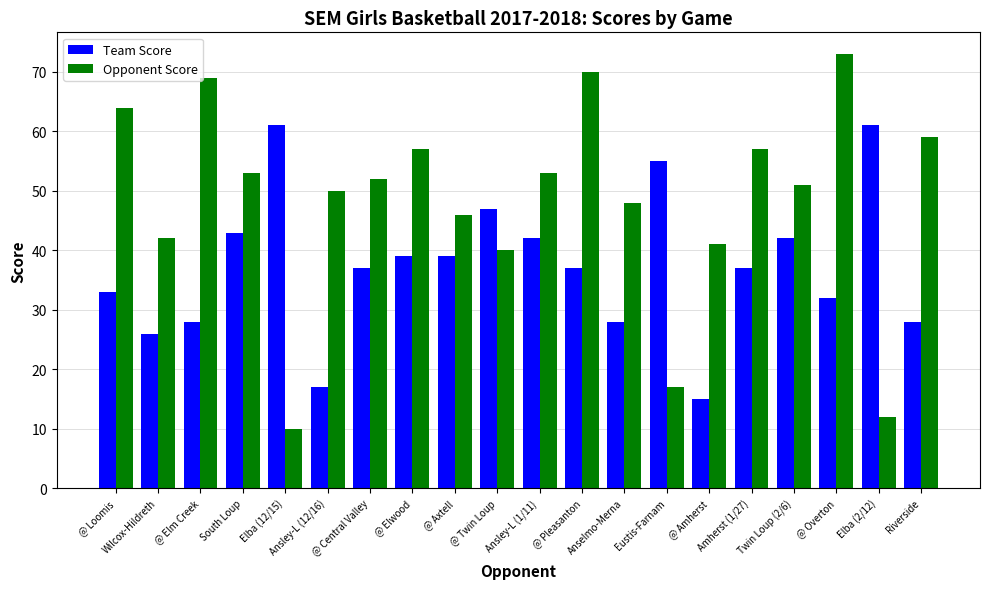

Reading left to right, extract all data points from this chart.

Team Score: @ Loomis=33	Wilcox-Hildreth=26	@ Elm Creek=28	South Loup=43	Elba (12/15)=61	Ansley-L (12/16)=17	@ Central Valley=37	@ Elwood=39	@ Axtell=39	@ Twin Loup=47	Ansley-L (1/11)=42	@ Pleasanton=37	Anselmo-Merna=28	Eustis-Farnam=55	@ Amherst=15	Amherst (1/27)=37	Twin Loup (2/6)=42	@ Overton=32	Elba (2/12)=61	Riverside=28
Opponent Score: @ Loomis=64	Wilcox-Hildreth=42	@ Elm Creek=69	South Loup=53	Elba (12/15)=10	Ansley-L (12/16)=50	@ Central Valley=52	@ Elwood=57	@ Axtell=46	@ Twin Loup=40	Ansley-L (1/11)=53	@ Pleasanton=70	Anselmo-Merna=48	Eustis-Farnam=17	@ Amherst=41	Amherst (1/27)=57	Twin Loup (2/6)=51	@ Overton=73	Elba (2/12)=12	Riverside=59